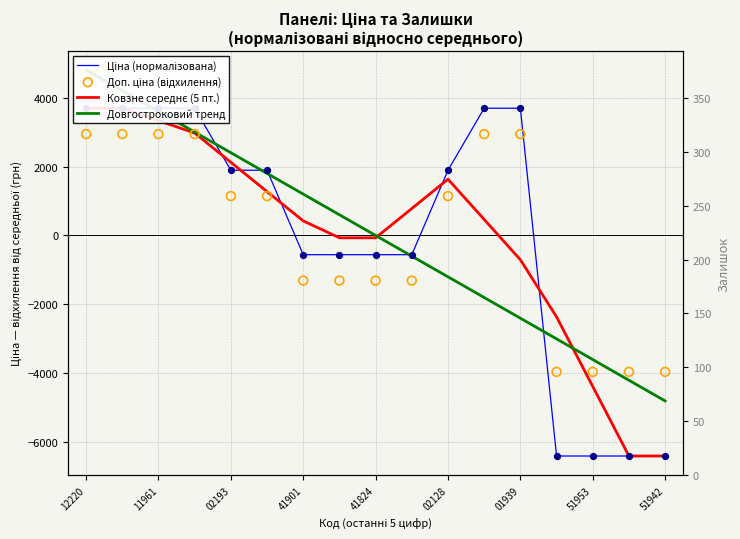

Which series reaches the minimum Y coordinate?

Ціна (нормалізована)